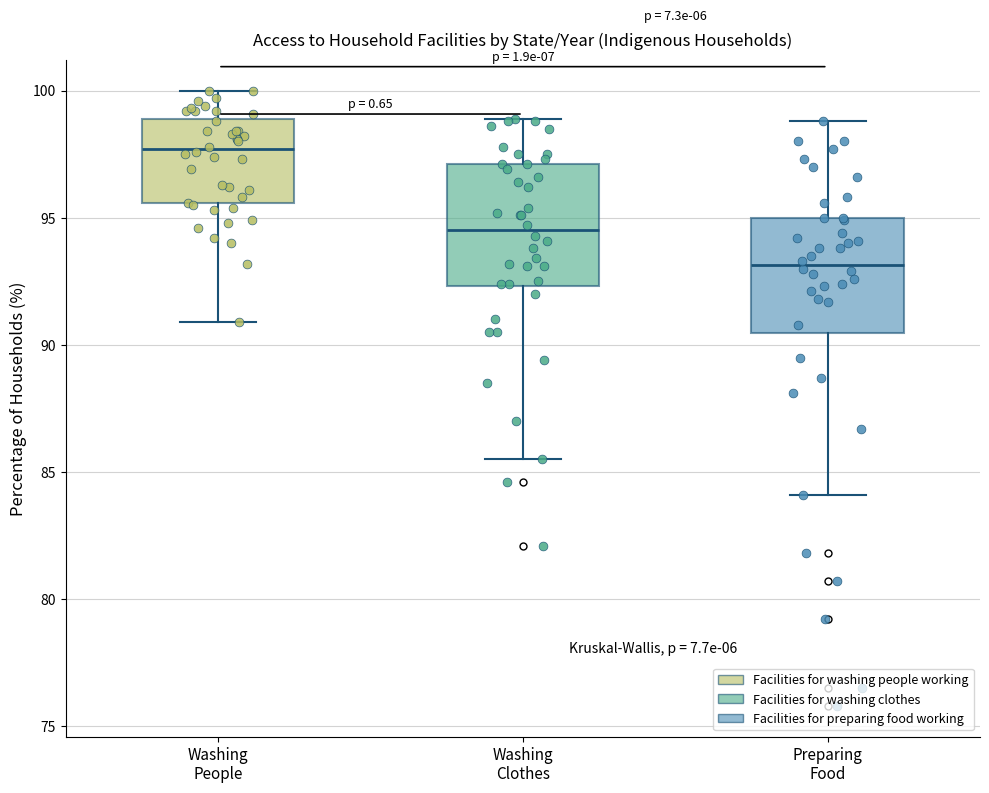

Reading left to right, read every box against the y-axis: the position of its median line, the range the box covers, and the ends of its whiskers. The values are not printed on the chart, so give them approximately, as read against the axis.

Washing People: median 97.5, box 95.5 to 99.0, whiskers 91.0 to 100.0
Washing Clothes: median 94.5, box 92.5 to 97.0, whiskers 85.5 to 99.0
Preparing Food: median 93.0, box 90.5 to 95.0, whiskers 84.0 to 99.0